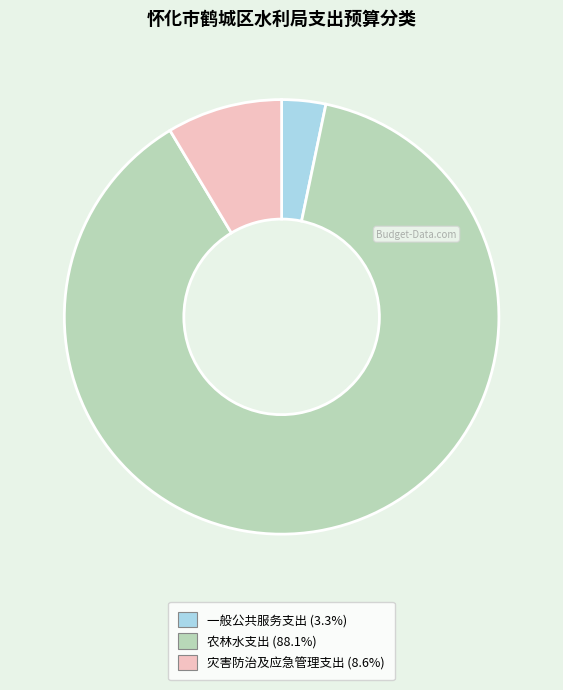

Rank the categories by value from lowest to highest.

一般公共服务支出, 灾害防治及应急管理支出, 农林水支出